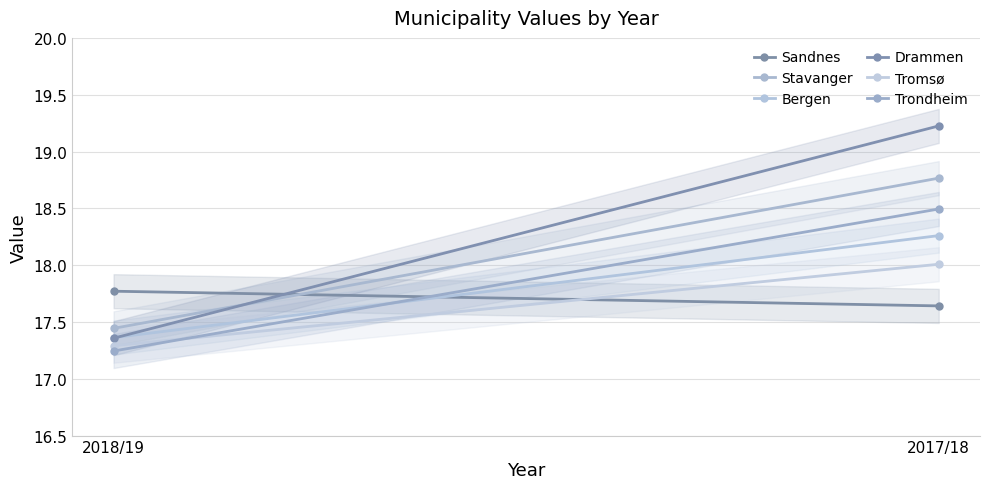

What is the value of the Stavanger point at the 1st from the left?

18.8